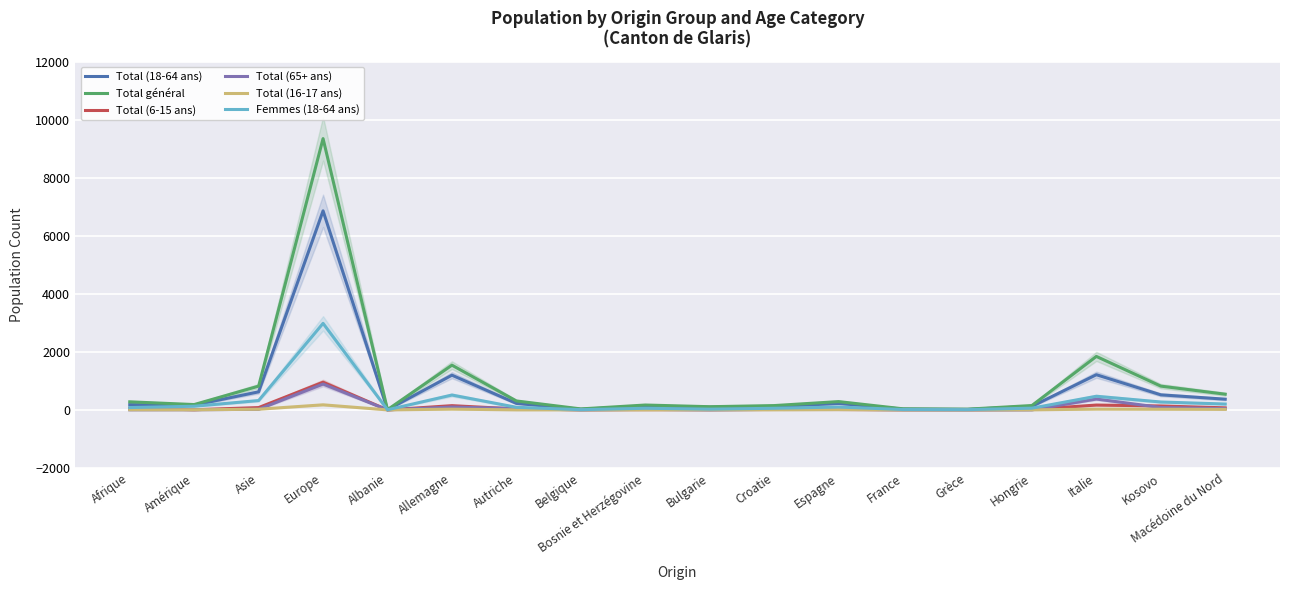

Reading left to right, extract all data points from this chart.

Total (18-64 ans): 181	166	622	6856	6	1196	224	22	130	93	110	222	27	17	122	1212	519	369
Total général: 278	184	819	9344	7	1541	308	34	168	110	149	286	37	25	151	1842	819	541
Total (6-15 ans): 54	6	80	954	0	146	31	6	10	9	14	13	5	4	15	167	135	71
Total (65+ ans): 4	6	20	892	1	99	45	0	19	0	18	21	5	3	1	374	84	42
Total (16-17 ans): 6	4	23	175	0	26	1	1	1	4	3	10	0	1	2	27	23	18
Femmes (18-64 ans): 81	126	322	2981	4	512	90	8	56	26	56	99	13	9	60	470	272	202